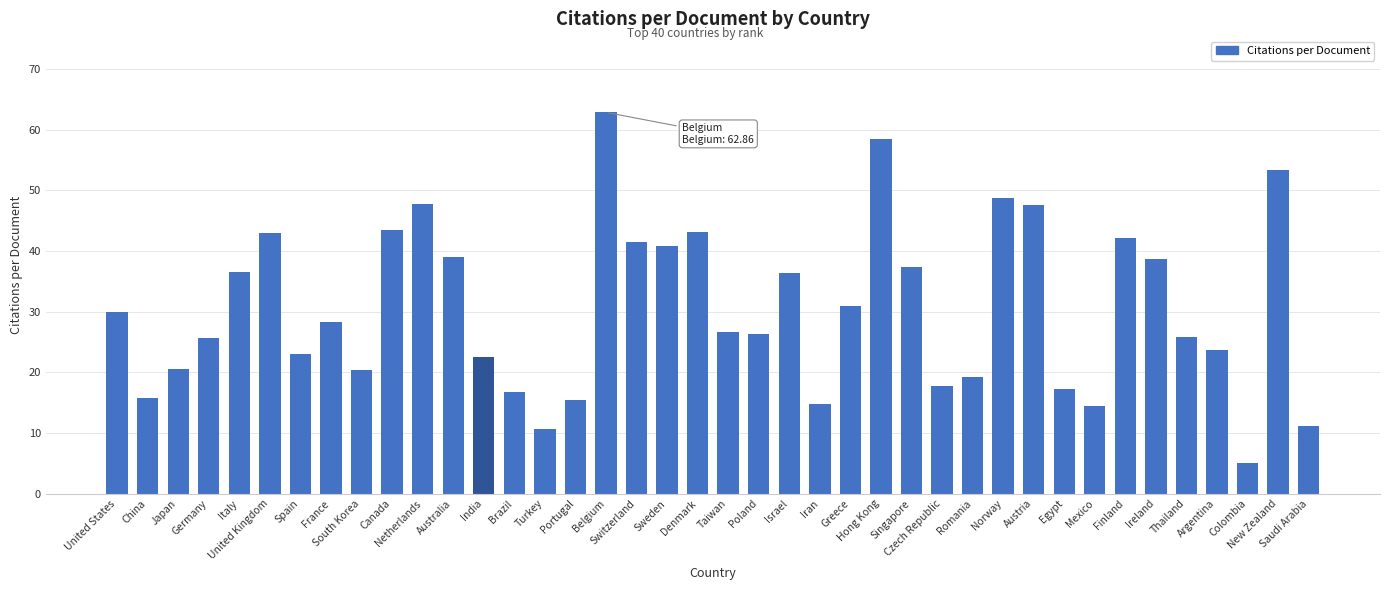

Does the chart contain stacked bars?

No